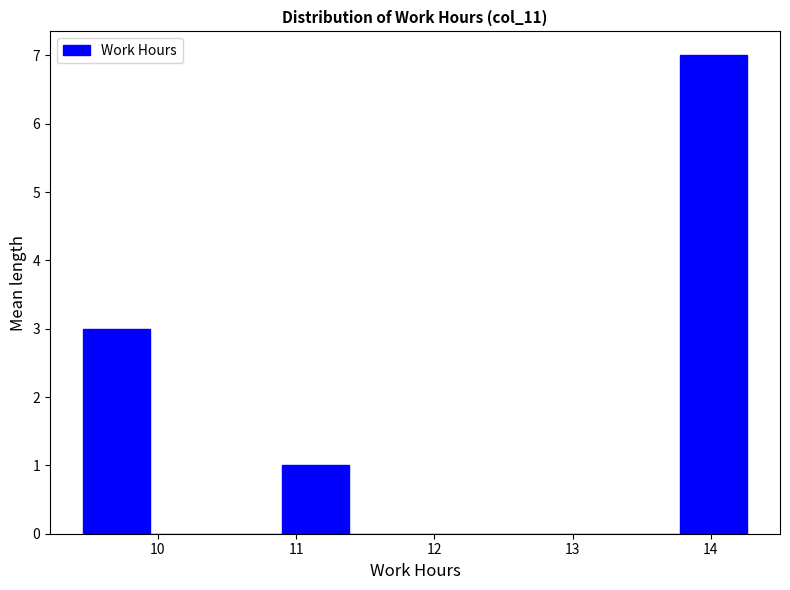

Over which range of the x-axis is the bar tallest?

13.78 to 14.26